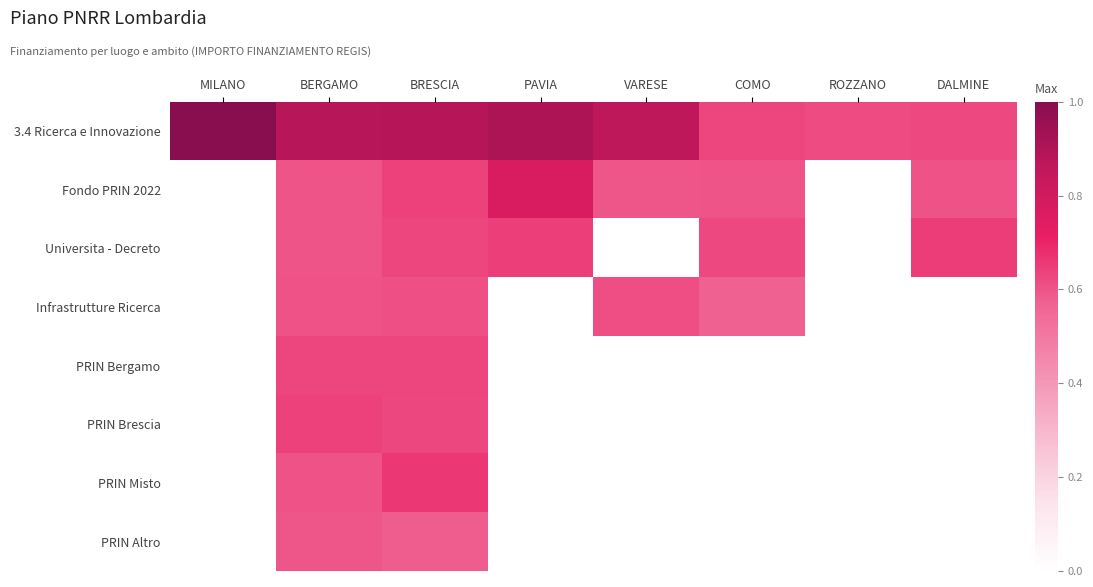

Which label corresponds to the largest value in the chart?

MILANO